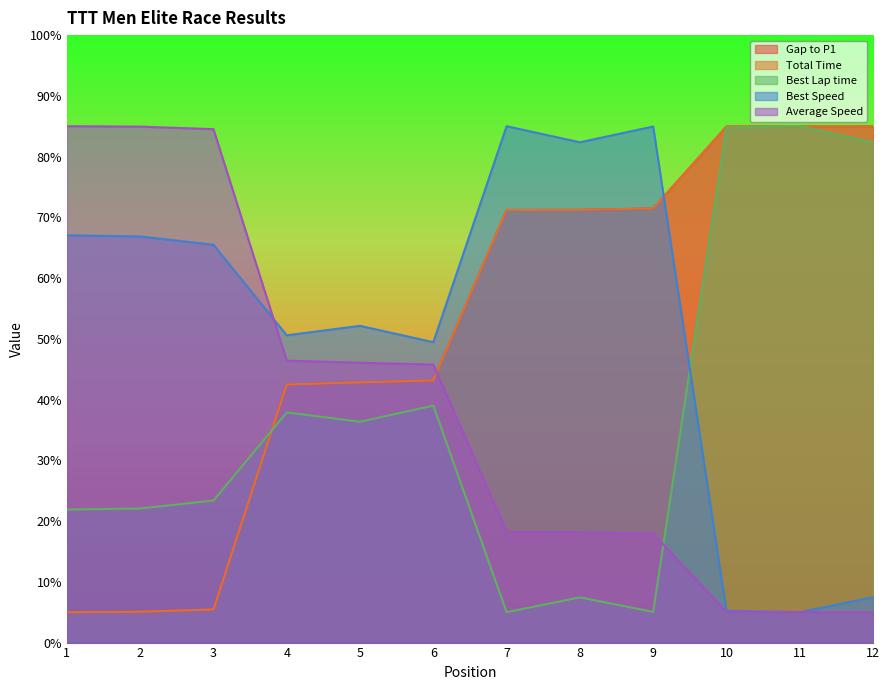

How many data points in Best Speed are less than 65?

6